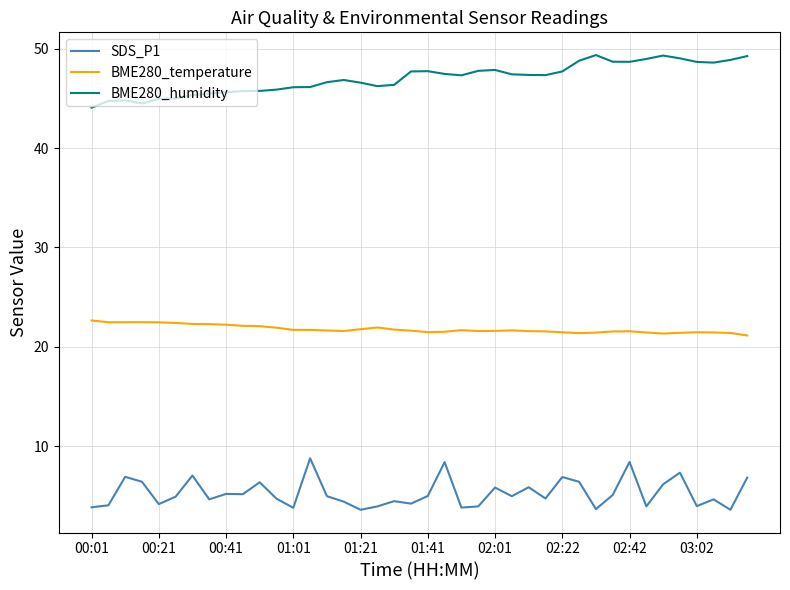

Does the chart display data point markers on the line(s)?

No